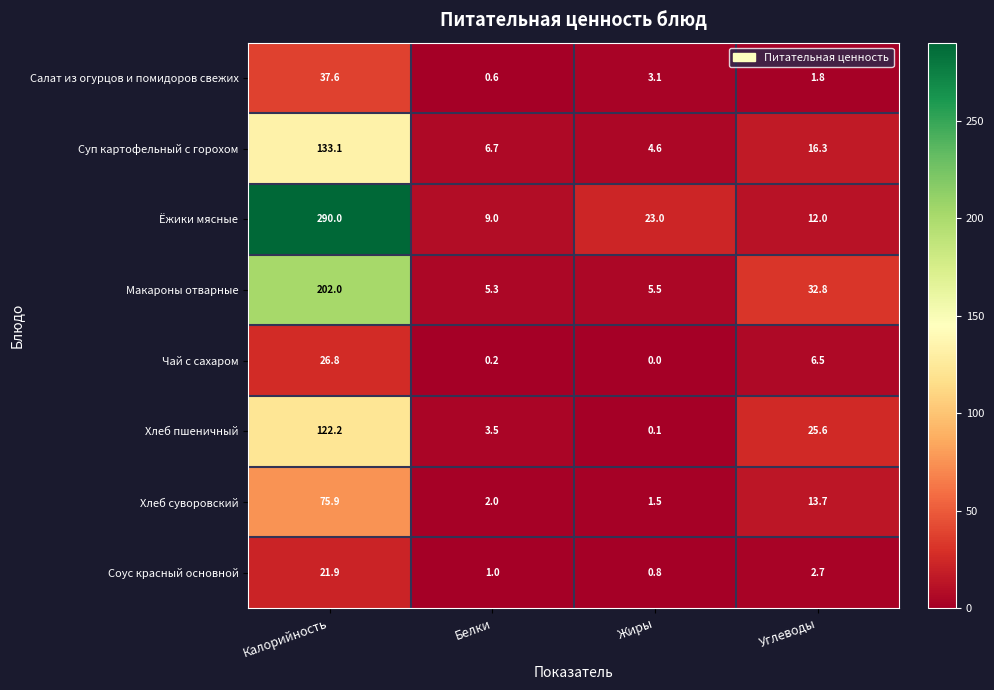

Read the Чай с сахаром value at Углеводы.

6.5